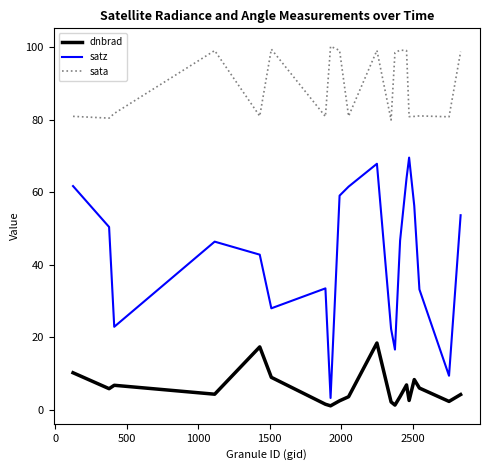

Rank the series by their maximum value, from lowest to highest.

dnbrad, satz, sata